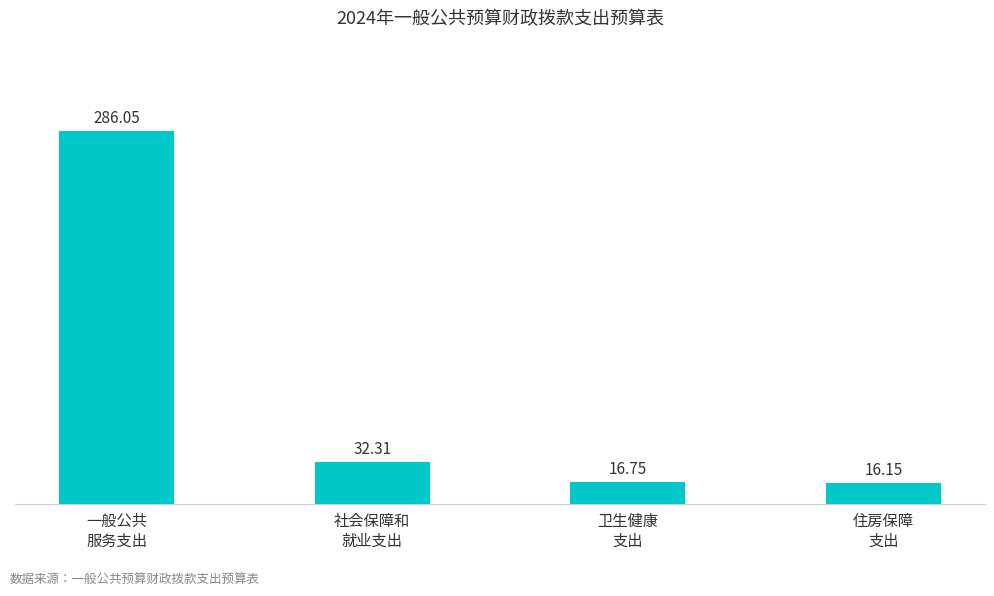

What is the average value?

87.8